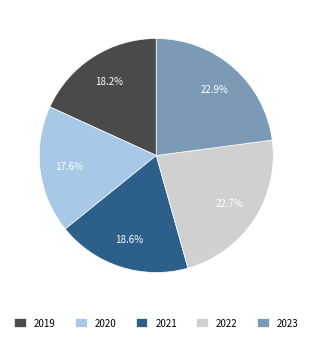

Approximately how many times larger is the value at 2022 compared to 2023?

1.0